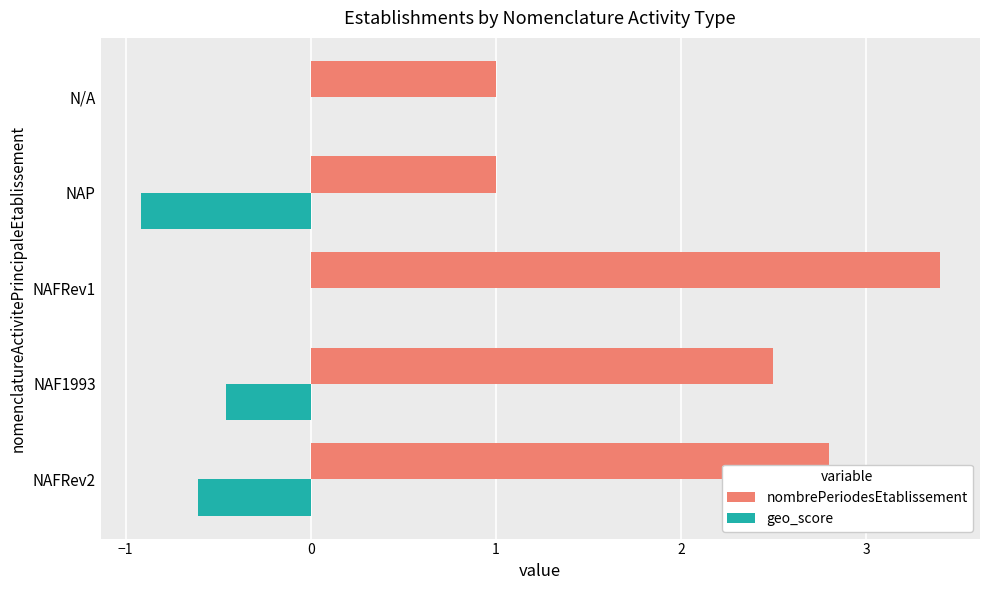

Between NAFRev2 and N/A, which series saw the biggest shift?

nombrePeriodesEtablissement